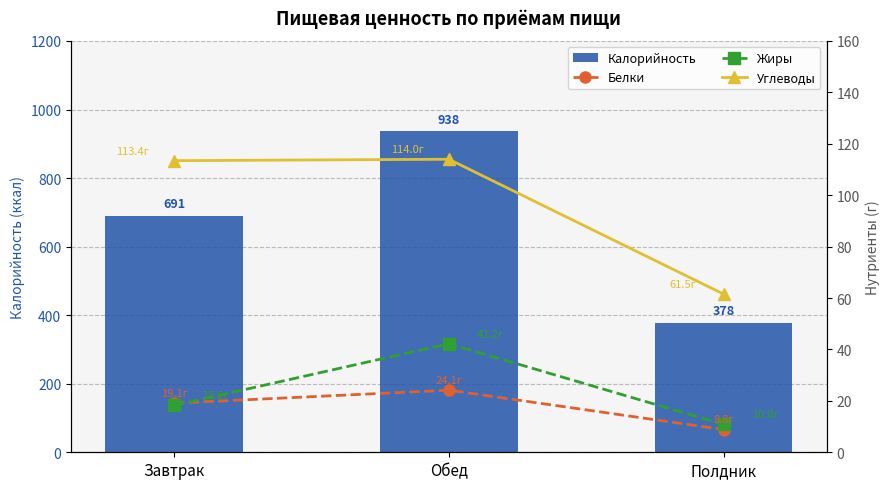

Are the bars grouped side by side (vs. stacked)?

Yes